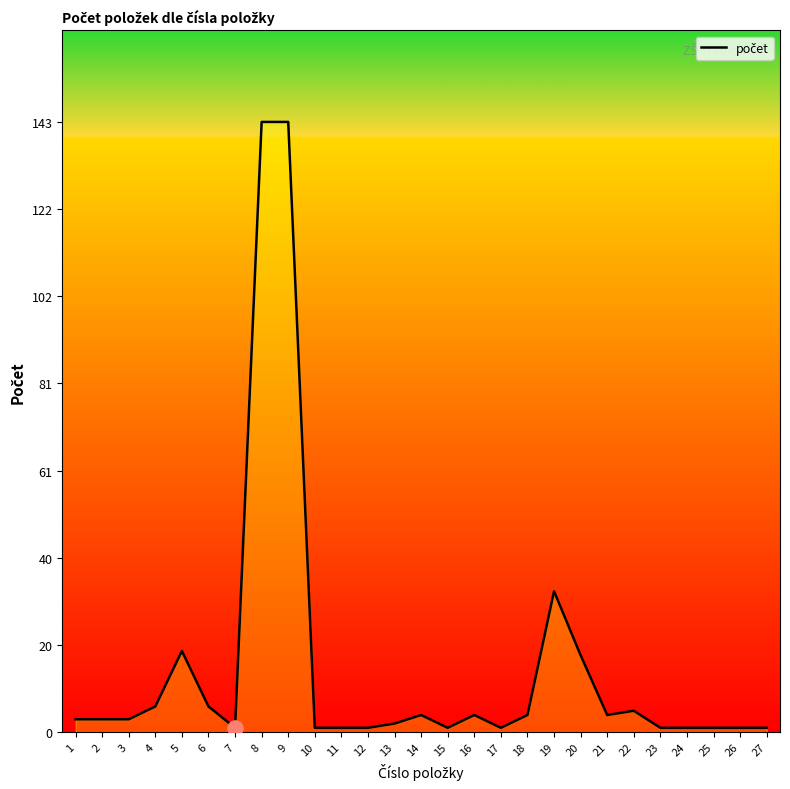

Approximately how many times larger is the value at 17 compared to 2?

0.3